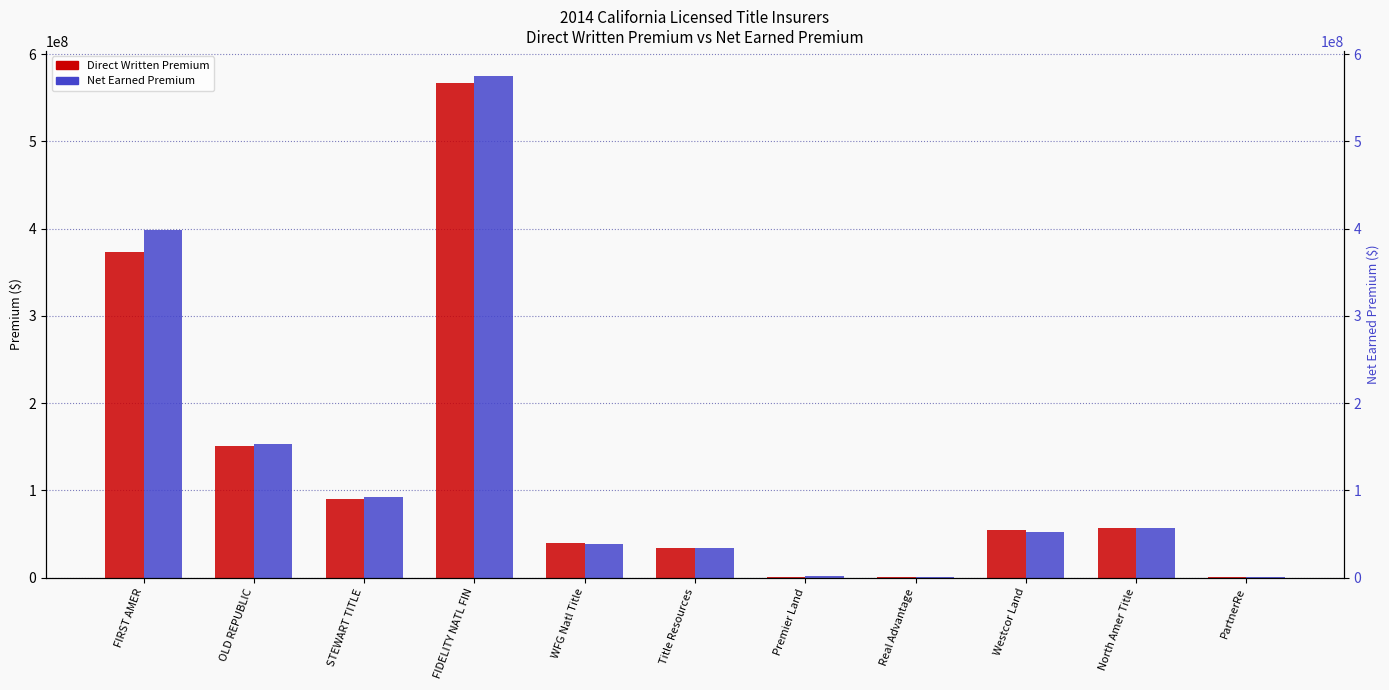

Which series has the largest range (max minus min)?

Net Earned Premium